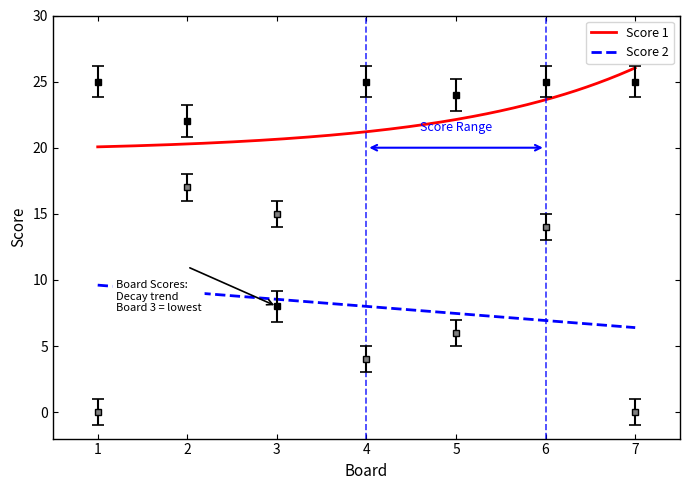

At how many categories does at least one series exceed 1?

7